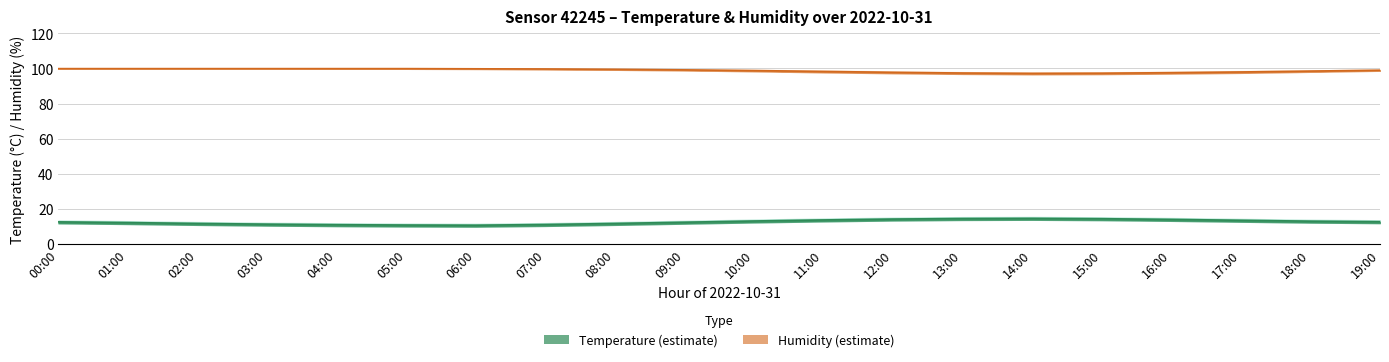

What is the difference between the second highest and second lowest values in the Humidity (line) series?

2.6